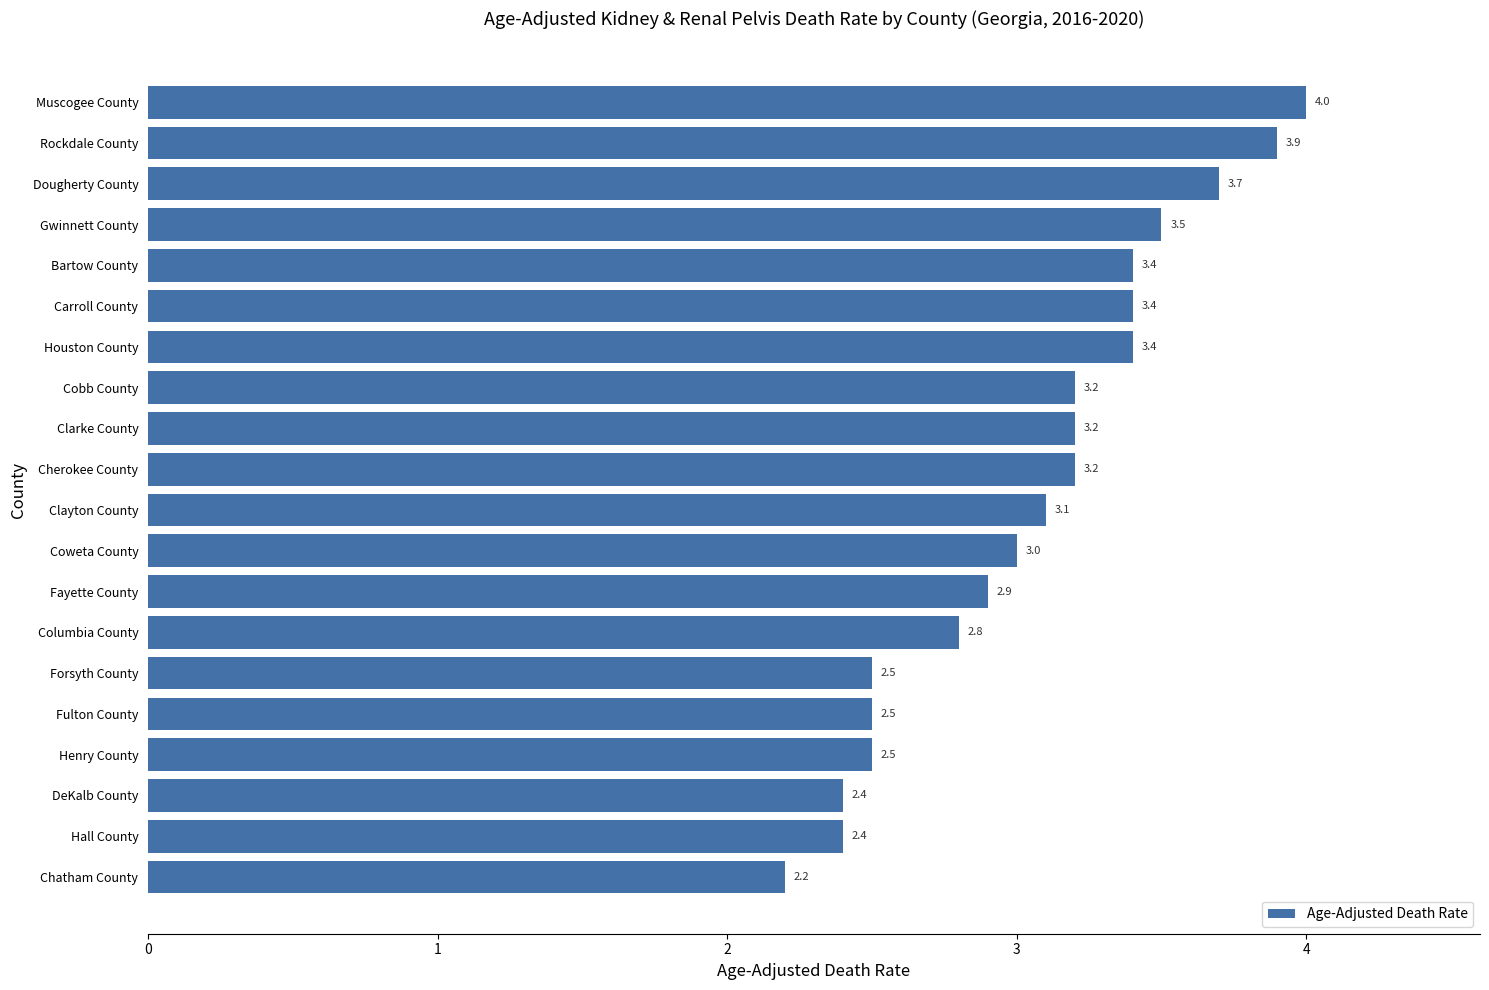

Where is the data nearest to the value 3?

Coweta County